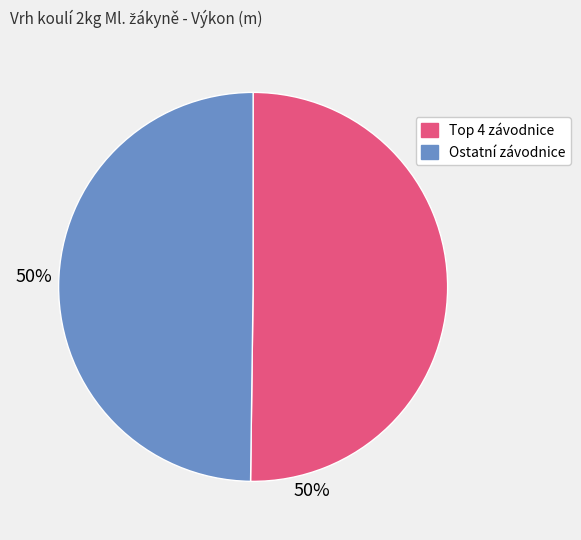

How many slices are in this pie chart?

2